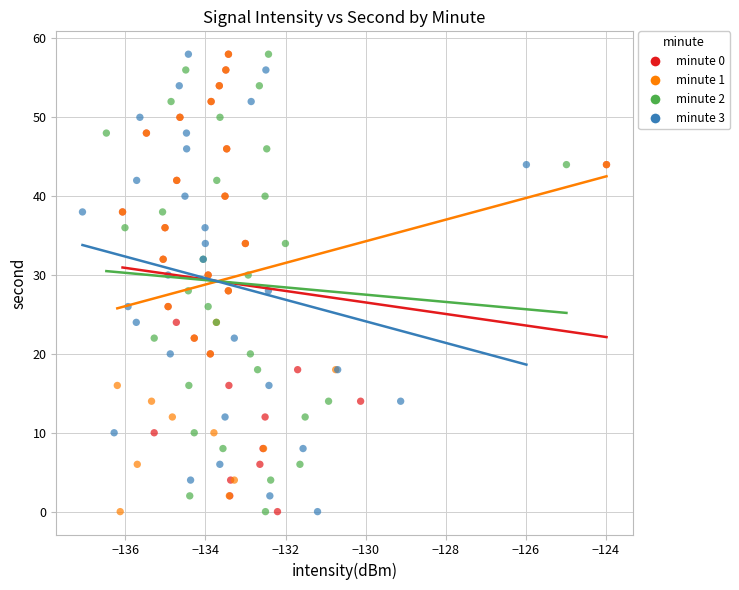

What are all the series names shown in the legend?

minute 0, minute 1, minute 2, minute 3